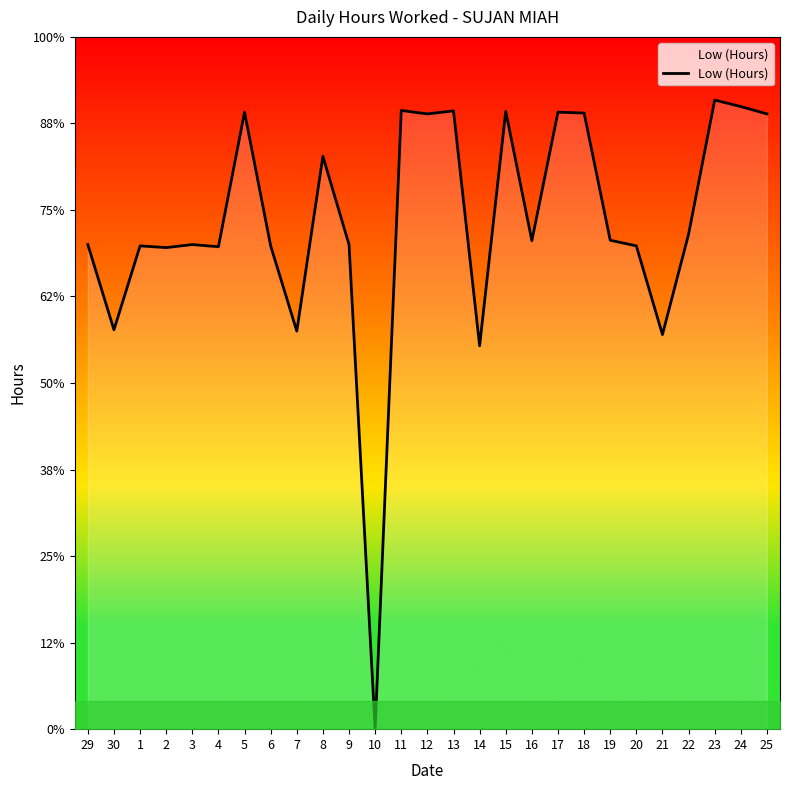

Which label corresponds to the largest value in the chart?

23